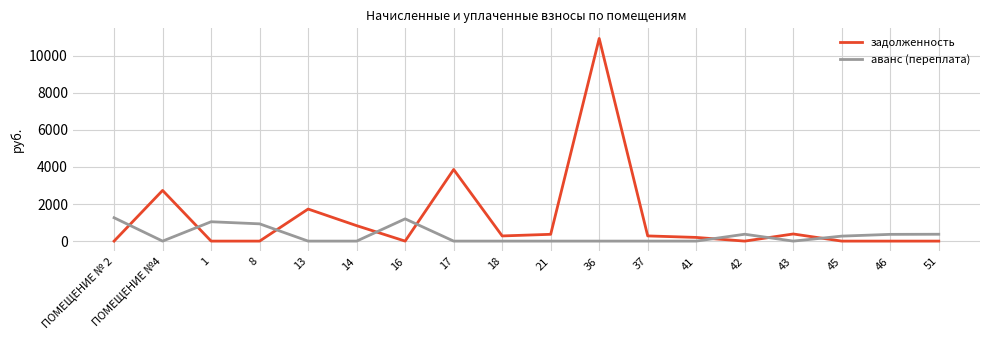

At 8, list the series in order from smallest to largest.

задолженность, аванс (переплата)